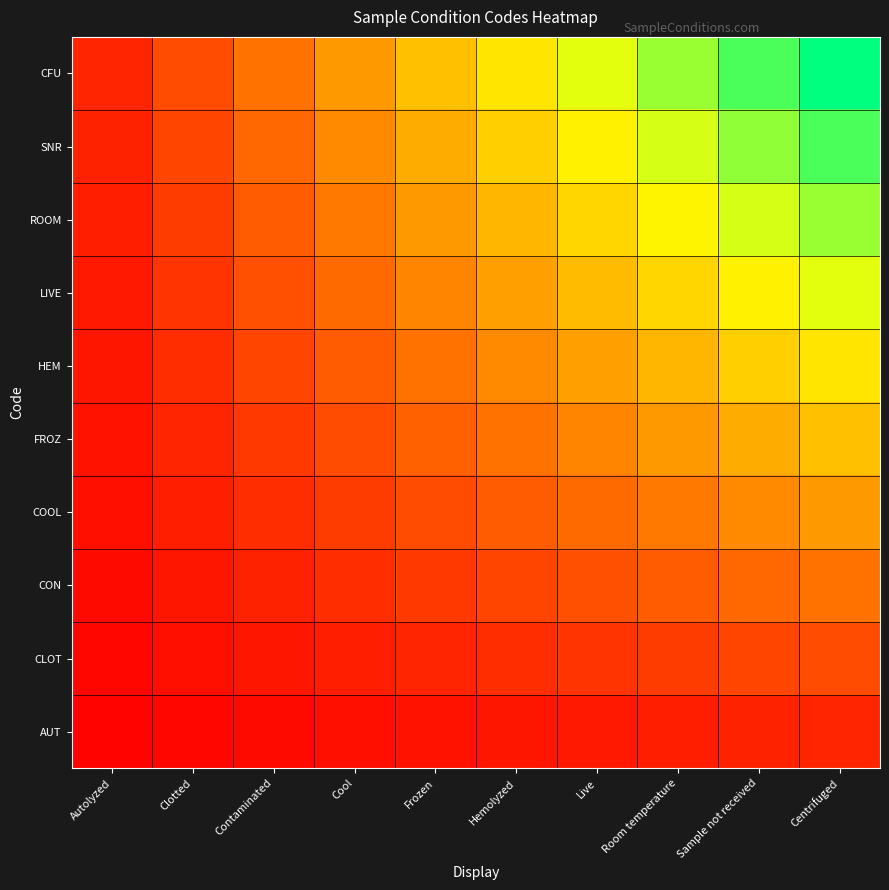

Reading right to left, what are all the values shown in this chart?

AUT: Centrifuged=0.1	Sample not received=0.1	Room temperature=0.1	Live=0.1	Hemolyzed=0.1	Frozen=0.1	Cool=0.0	Contaminated=0.0	Clotted=0.0	Autolyzed=0.0
CLOT: Centrifuged=0.2	Sample not received=0.2	Room temperature=0.2	Live=0.1	Hemolyzed=0.1	Frozen=0.1	Cool=0.1	Contaminated=0.1	Clotted=0.0	Autolyzed=0.0
CON: Centrifuged=0.3	Sample not received=0.3	Room temperature=0.2	Live=0.2	Hemolyzed=0.2	Frozen=0.1	Cool=0.1	Contaminated=0.1	Clotted=0.1	Autolyzed=0.0
COOL: Centrifuged=0.4	Sample not received=0.4	Room temperature=0.3	Live=0.3	Hemolyzed=0.2	Frozen=0.2	Cool=0.2	Contaminated=0.1	Clotted=0.1	Autolyzed=0.0
FROZ: Centrifuged=0.5	Sample not received=0.5	Room temperature=0.4	Live=0.3	Hemolyzed=0.3	Frozen=0.2	Cool=0.2	Contaminated=0.1	Clotted=0.1	Autolyzed=0.1
HEM: Centrifuged=0.6	Sample not received=0.5	Room temperature=0.5	Live=0.4	Hemolyzed=0.4	Frozen=0.3	Cool=0.2	Contaminated=0.2	Clotted=0.1	Autolyzed=0.1
LIVE: Centrifuged=0.7	Sample not received=0.6	Room temperature=0.6	Live=0.5	Hemolyzed=0.4	Frozen=0.3	Cool=0.3	Contaminated=0.2	Clotted=0.1	Autolyzed=0.1
ROOM: Centrifuged=0.8	Sample not received=0.7	Room temperature=0.6	Live=0.6	Hemolyzed=0.5	Frozen=0.4	Cool=0.3	Contaminated=0.2	Clotted=0.2	Autolyzed=0.1
SNR: Centrifuged=0.9	Sample not received=0.8	Room temperature=0.7	Live=0.6	Hemolyzed=0.5	Frozen=0.5	Cool=0.4	Contaminated=0.3	Clotted=0.2	Autolyzed=0.1
CFU: Centrifuged=1.0	Sample not received=0.9	Room temperature=0.8	Live=0.7	Hemolyzed=0.6	Frozen=0.5	Cool=0.4	Contaminated=0.3	Clotted=0.2	Autolyzed=0.1